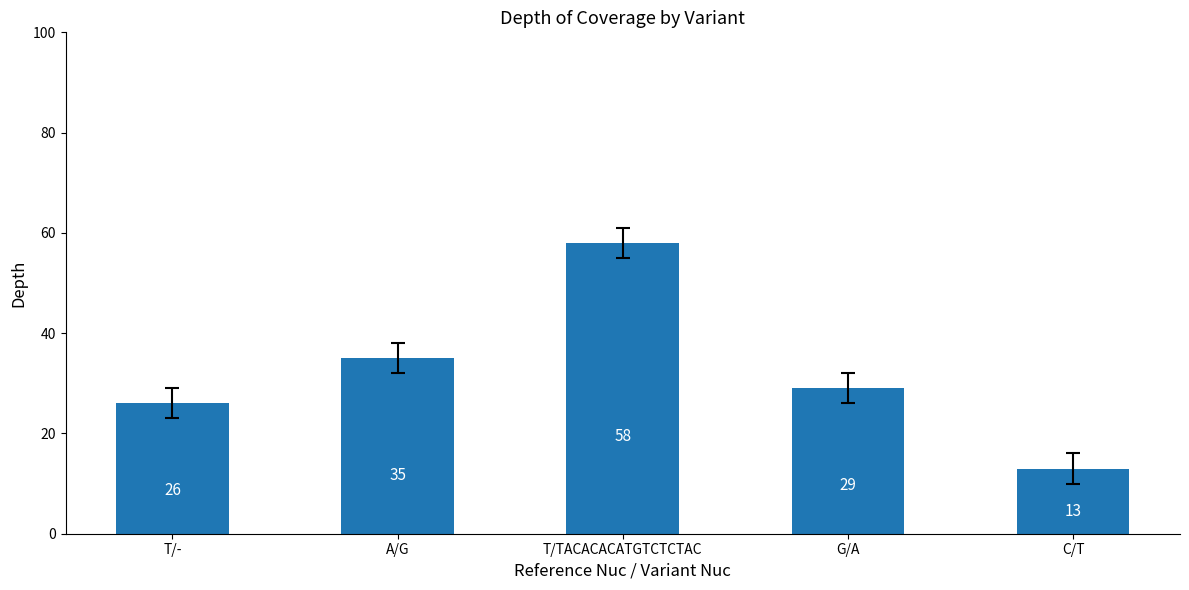

How many bars are there in total?

5